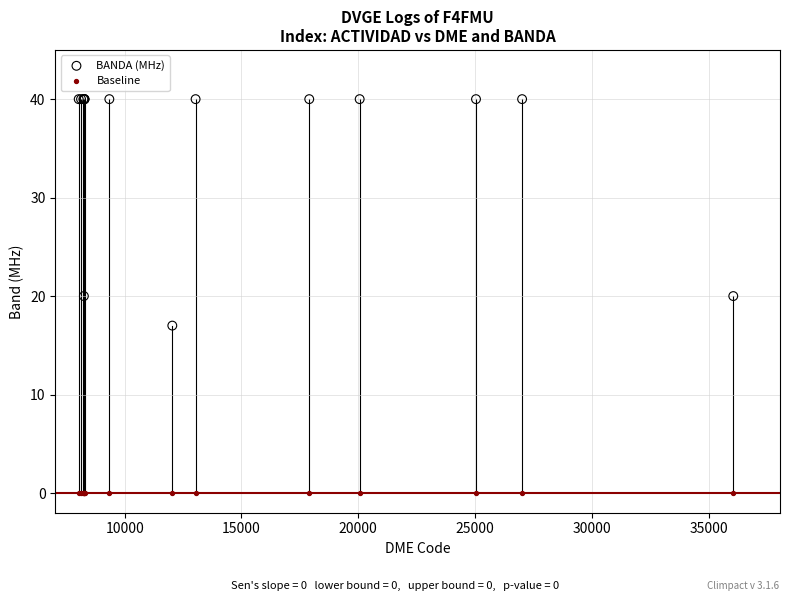

What are all the series names shown in the legend?

BANDA (MHz), Baseline